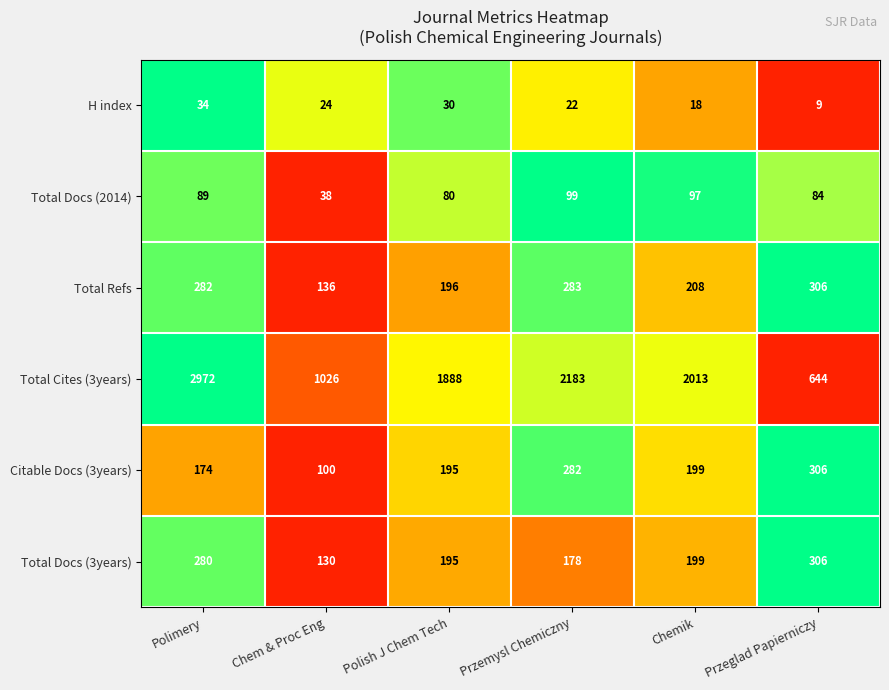

Which series has the largest range (max minus min)?

Total Cites (3years)